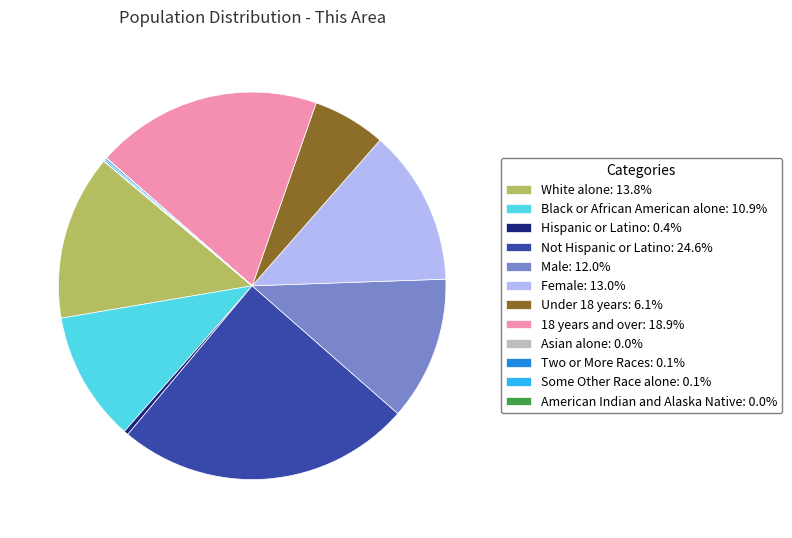

Does White alone represent more than half of the total?

No